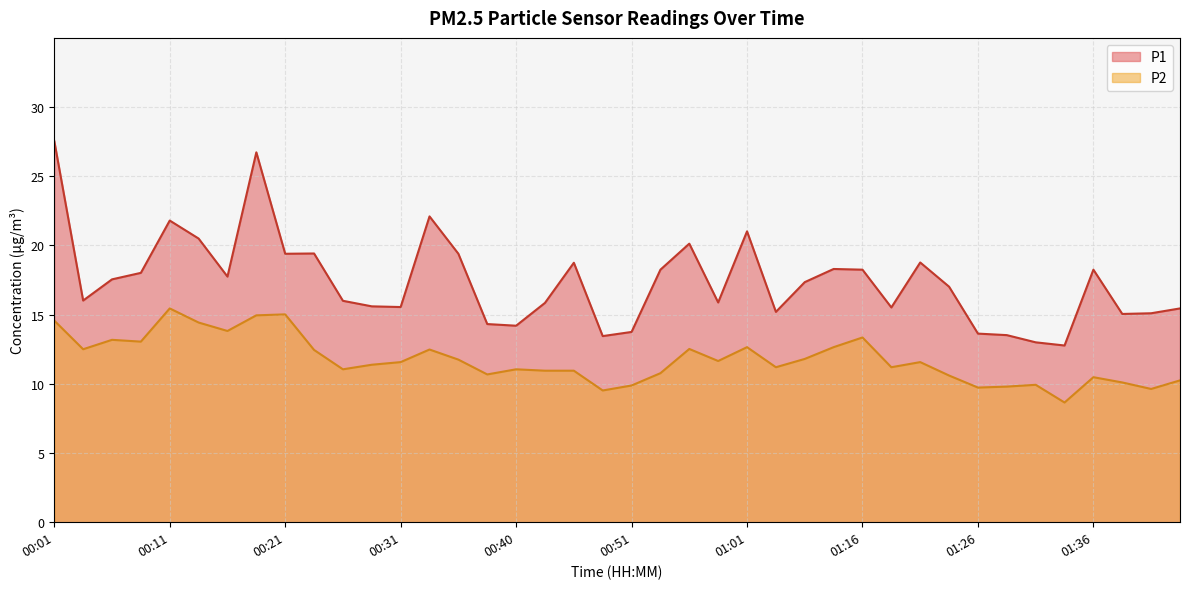

Which series has the largest total across all categories?

P1